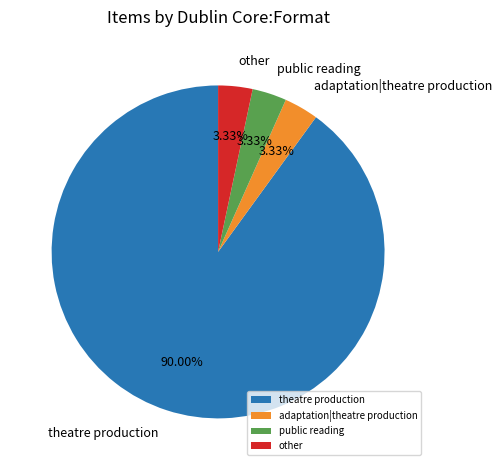

Count the number of slices in the pie.

4